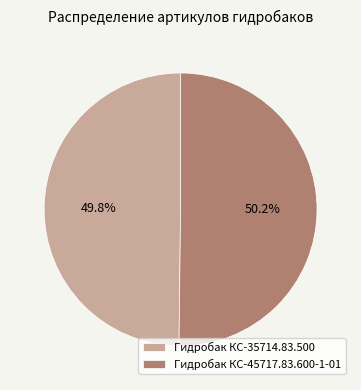

True or false: Гидробак КС-35714.83.500 accounts for 50% of the total.

True